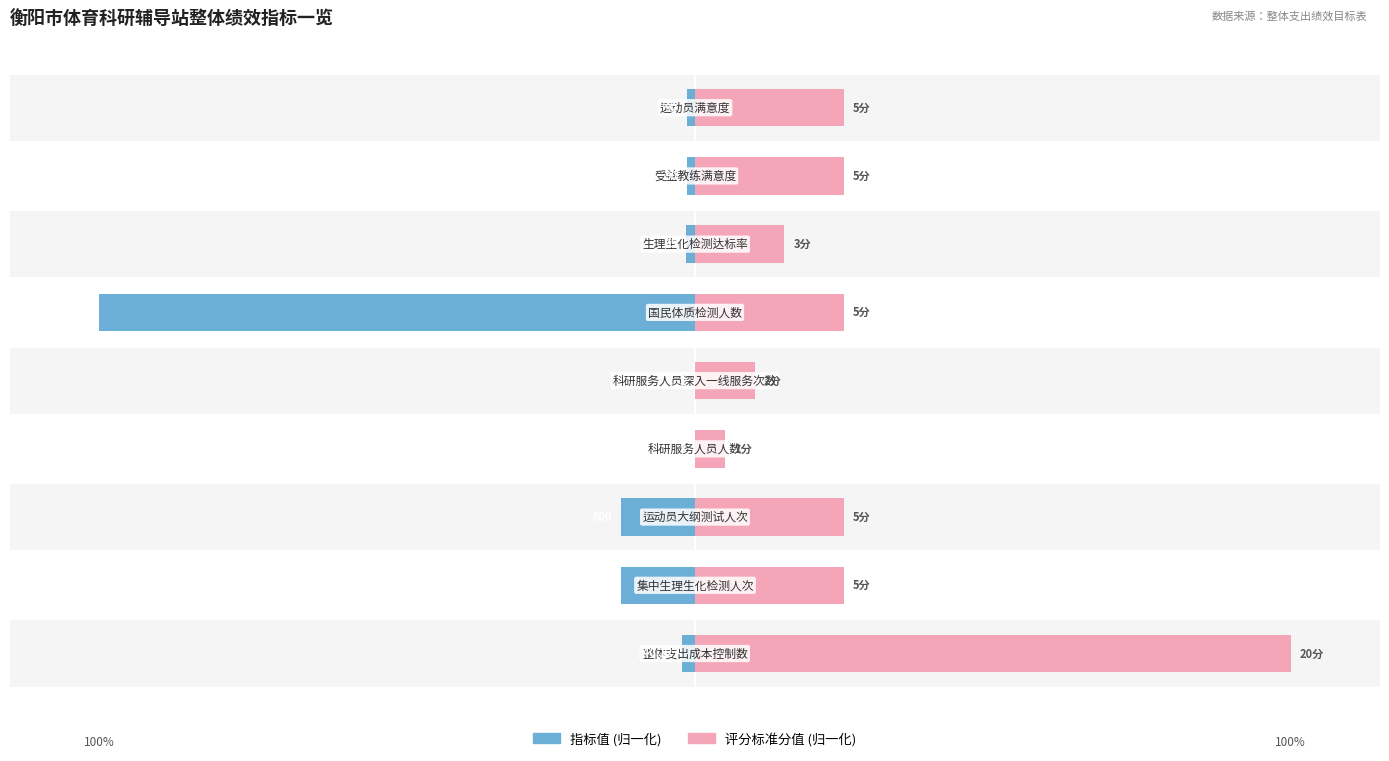

Reading left to right, what are all the values shown in this chart?

指标值(归一化%): -2.2	-12.5	-12.5	-0.0	-0.0	-100.0	-1.5	-1.4	-1.4
评分标准分值(归一化%): 100.0	25.0	25.0	5.0	10.0	25.0	15.0	25.0	25.0